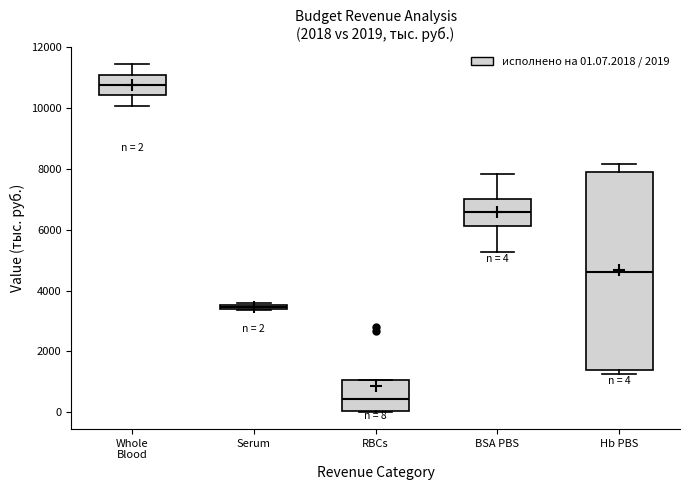

Which box is the tallest, from its lower edge to its upper edge?

Hb PBS